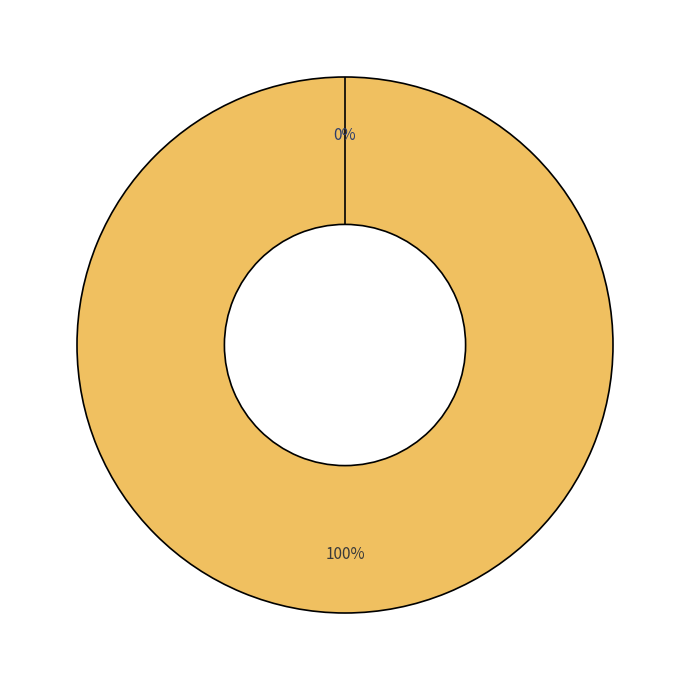

Do Ticket and Vote together represent more than half of the pie?

Yes